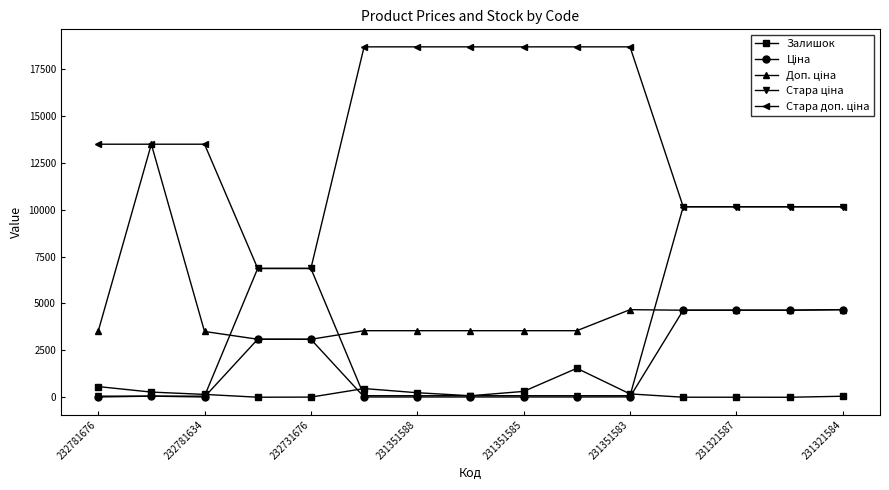

What is the difference between the maximum and minimum values in the Залишок series?

1544.0